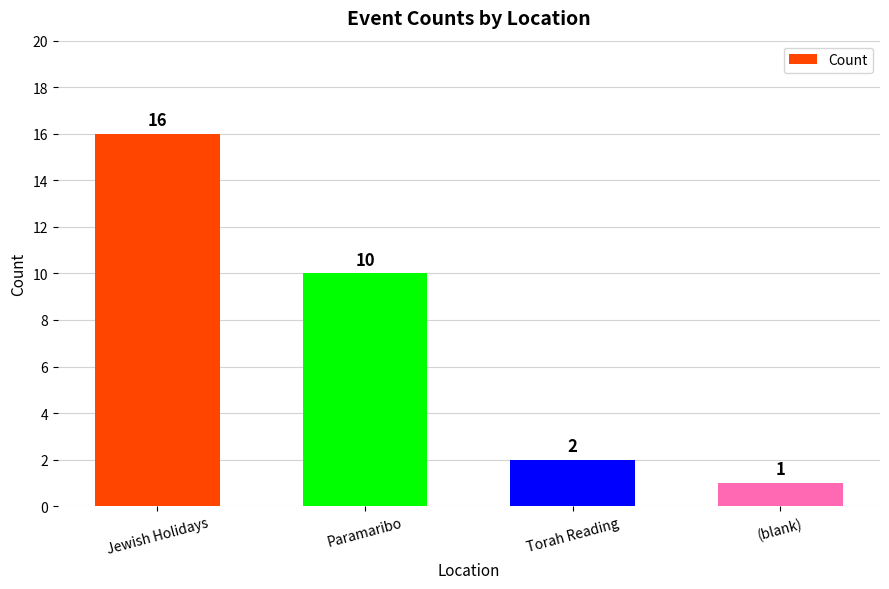

What is the maximum value shown in the chart?

16